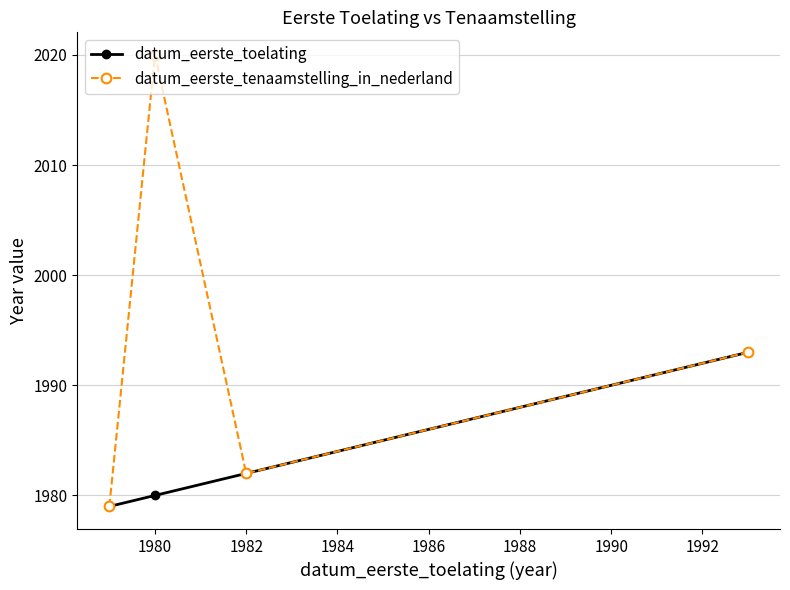

What is the sum of all datum_eerste_tenaamstelling_in_nederland values?

7974